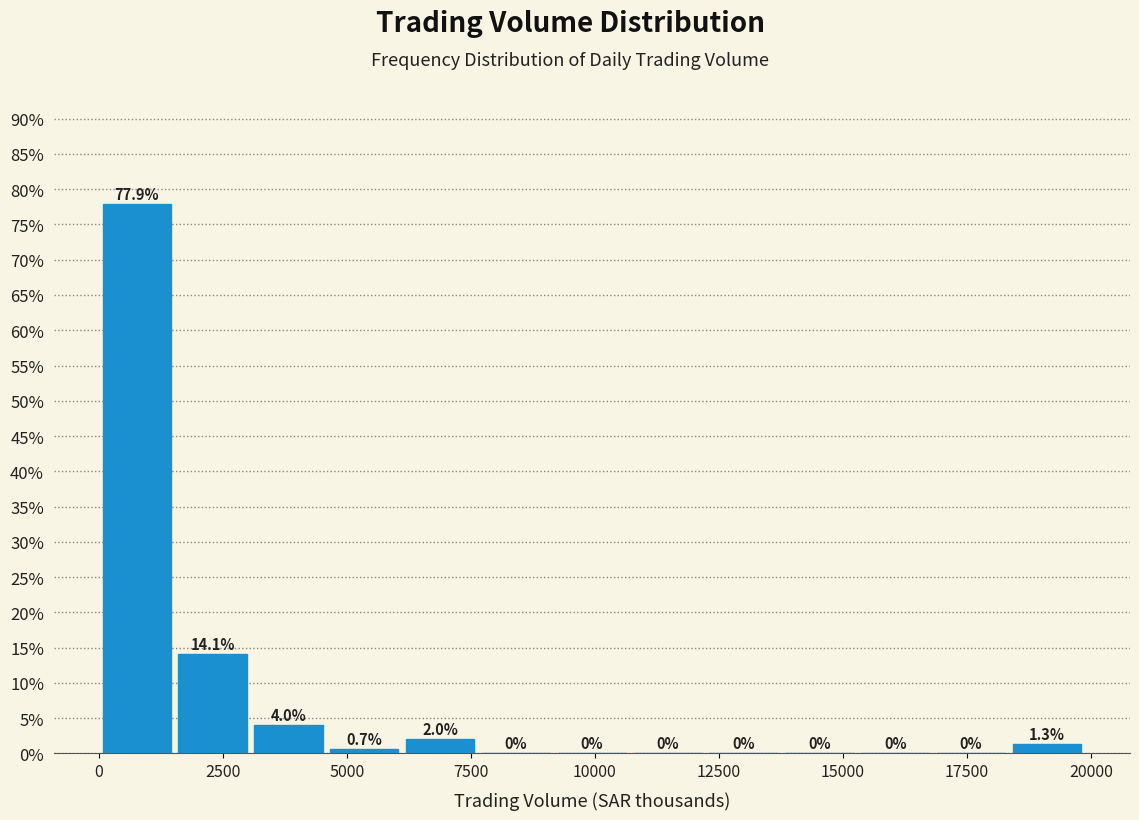

Read against the x-axis, roughly where is the centre of the tallest bar?

1000